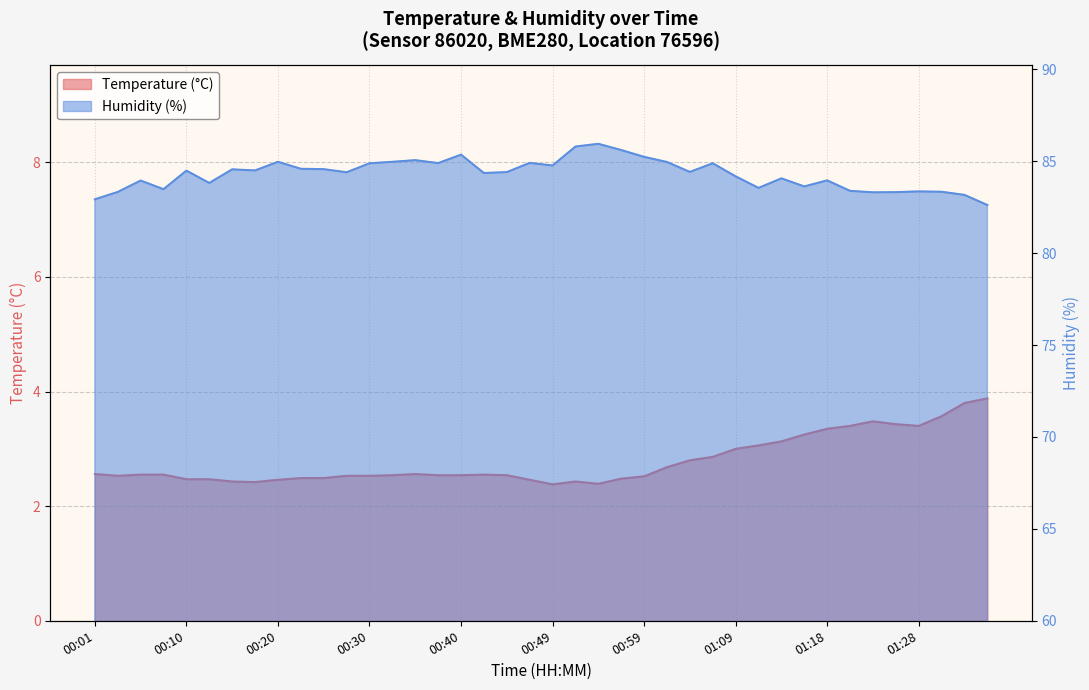

What is the sum of all Temperature (°C) values?

111.5